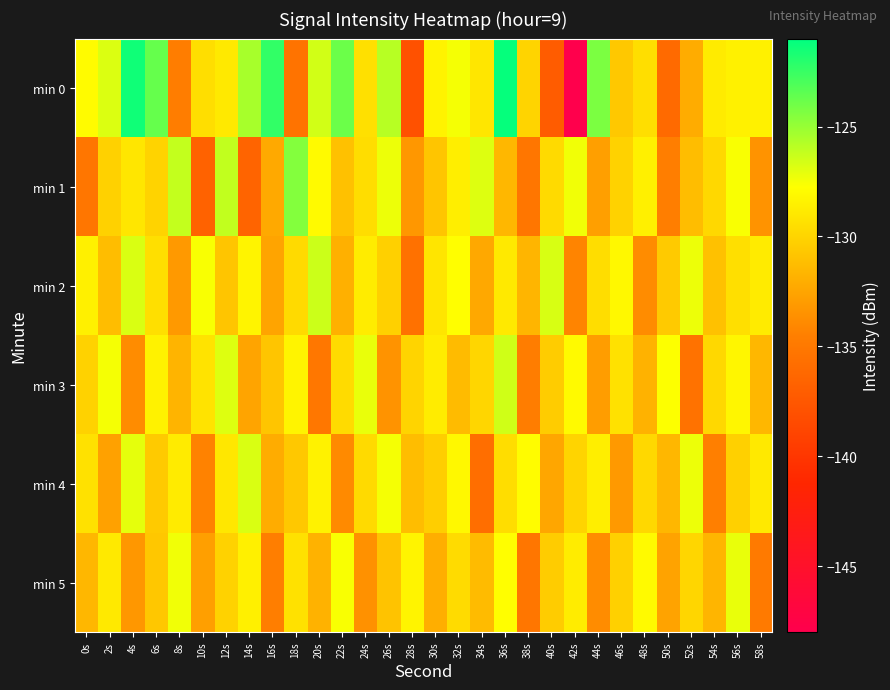

Which has a higher value, 16s or 32s?

16s